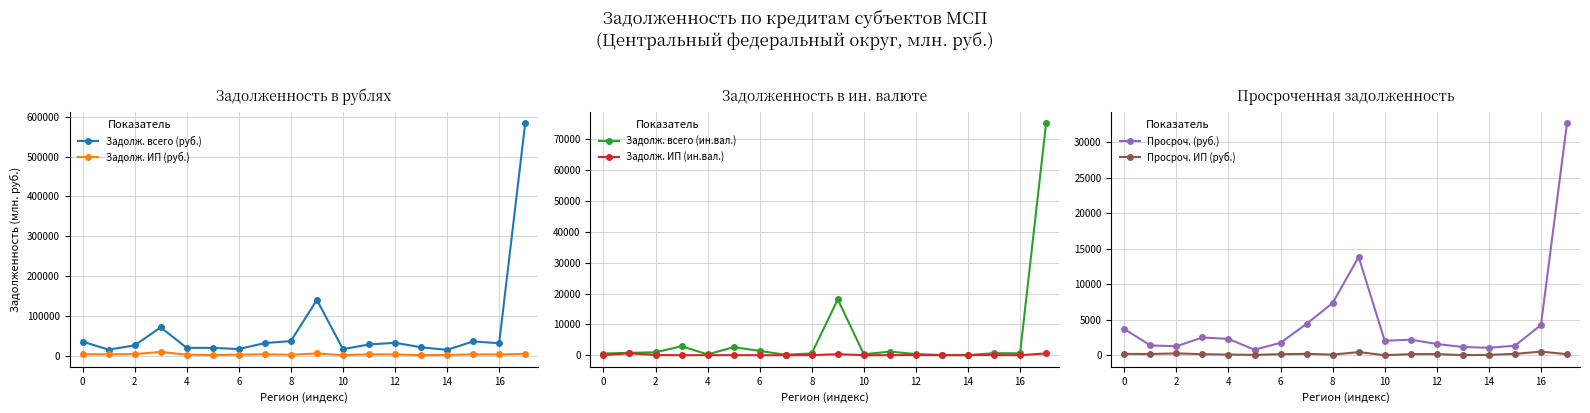

How many data points does each series have?

18